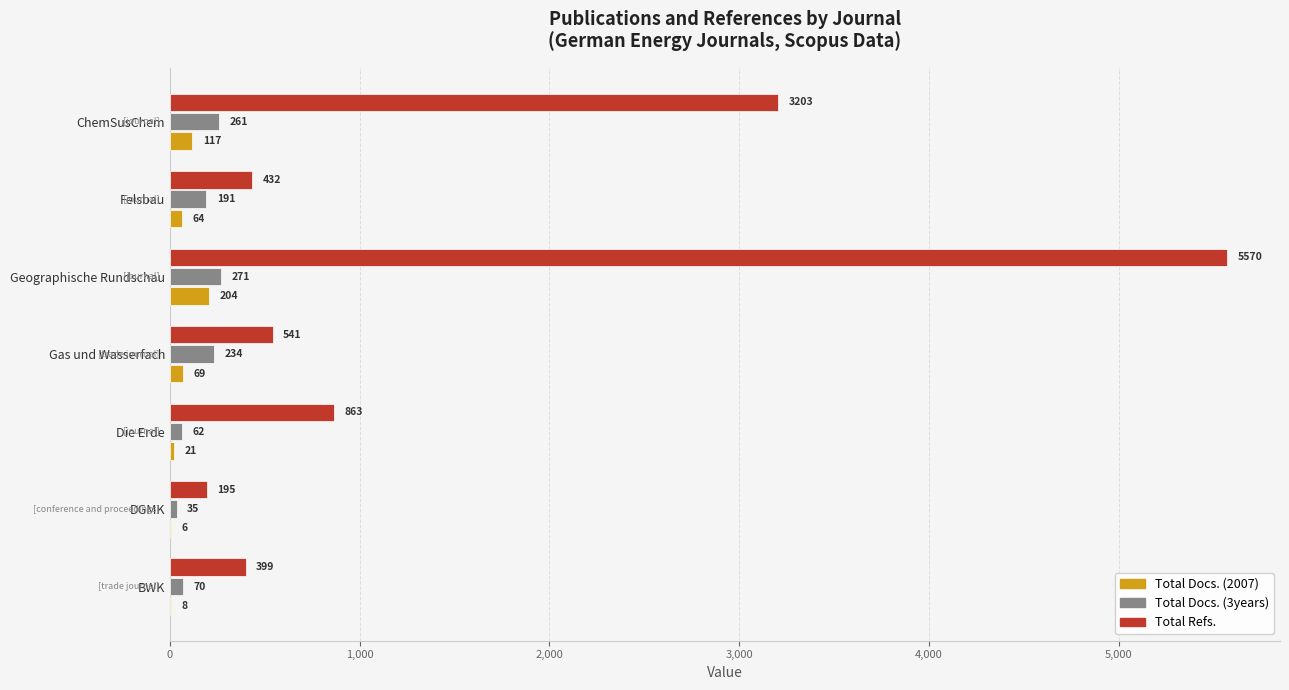

How many series are shown in this chart?

3